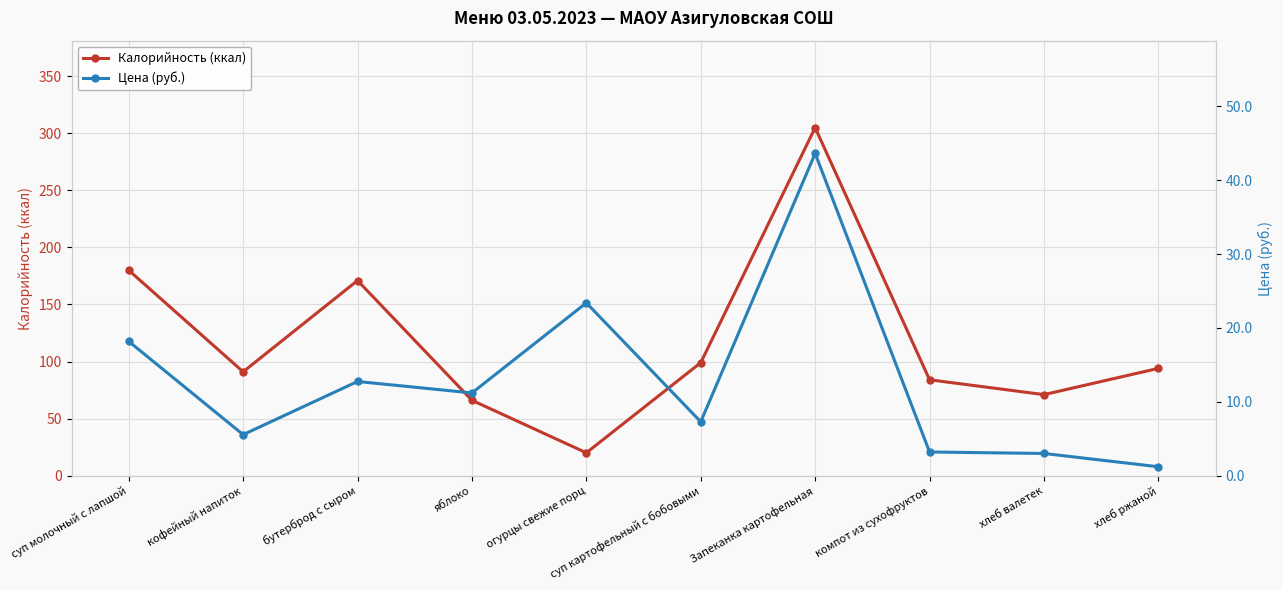

Reading right to left, extract all data points from this chart.

Калорийность (ккал): хлеб ржаной=94.0	хлеб валетек=71.0	компот из сухофруктов=84.0	Запеканка картофельная=305.0	суп картофельный с бобовыми=99.0	огурцы свежие порц=20.0	яблоко=66.0	бутерброд с сыром=171.0	кофейный напиток=91.0	суп молочный с лапшой=180.0
Цена (руб.): хлеб ржаной=1.2	хлеб валетек=3.0	компот из сухофруктов=3.2	Запеканка картофельная=43.6	суп картофельный с бобовыми=7.3	огурцы свежие порц=23.4	яблоко=11.2	бутерброд с сыром=12.8	кофейный напиток=5.5	суп молочный с лапшой=18.2